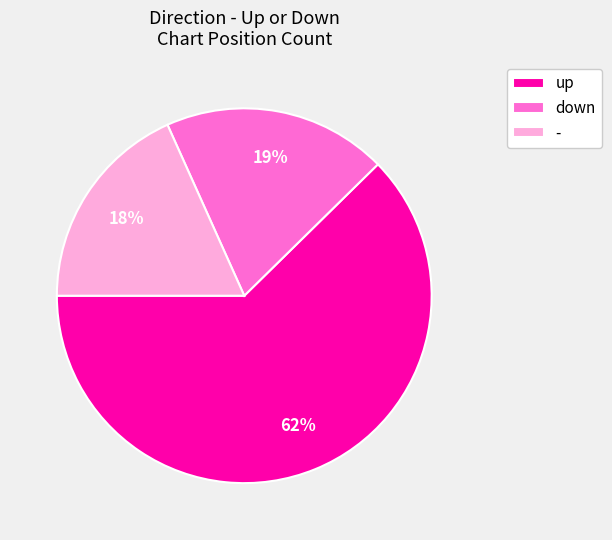

Do up and - together represent more than half of the pie?

Yes